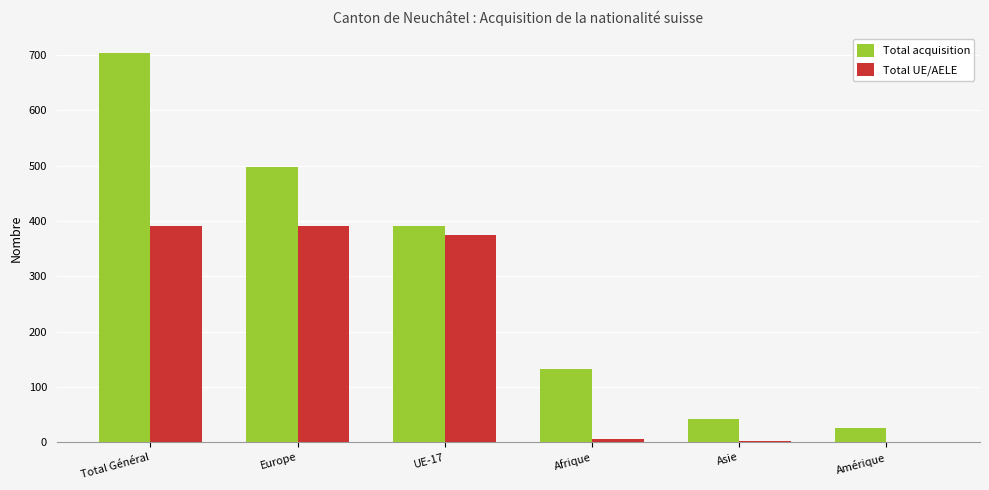

Where is Total acquisition nearest to the value 364?

UE-17